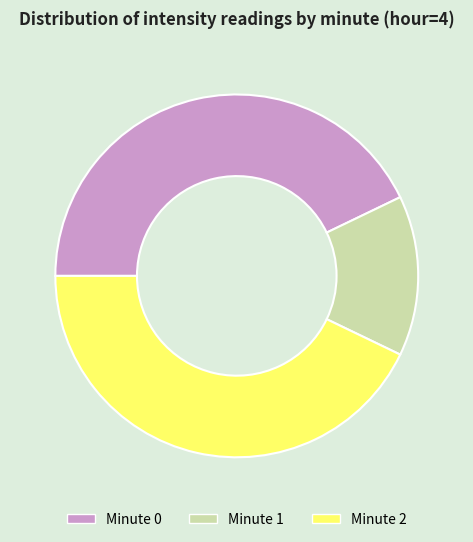

The Minute 1 slice represents 9% of the pie. True or false?

False